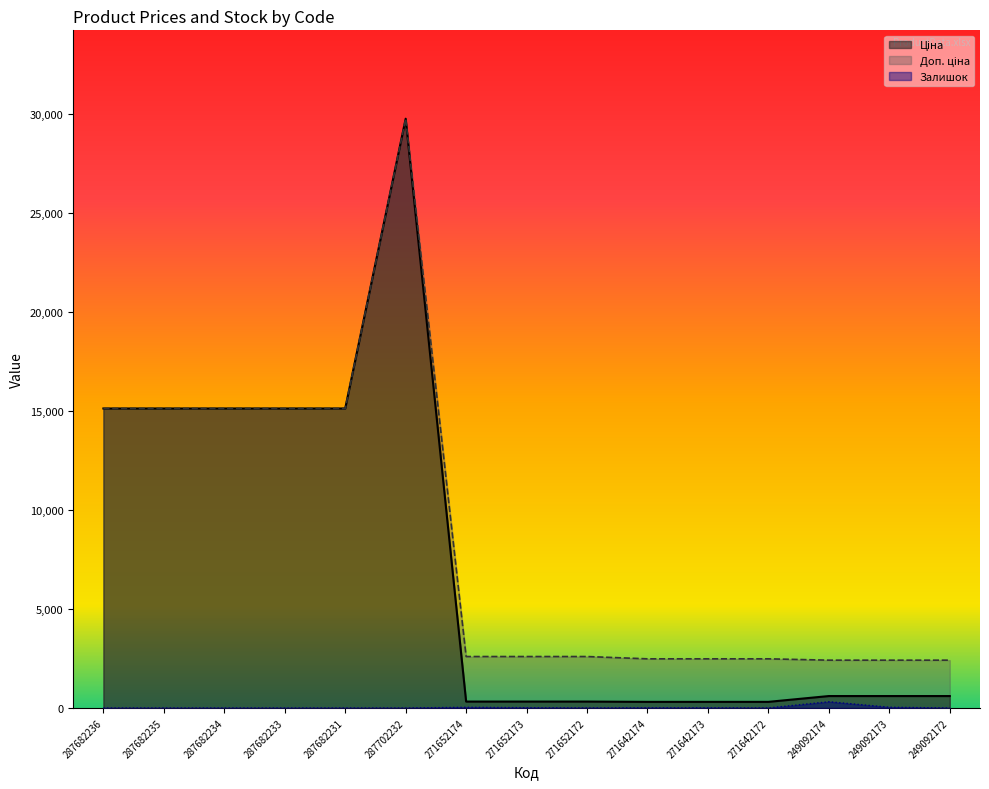

How many data points in Залишок are less than 4?

7